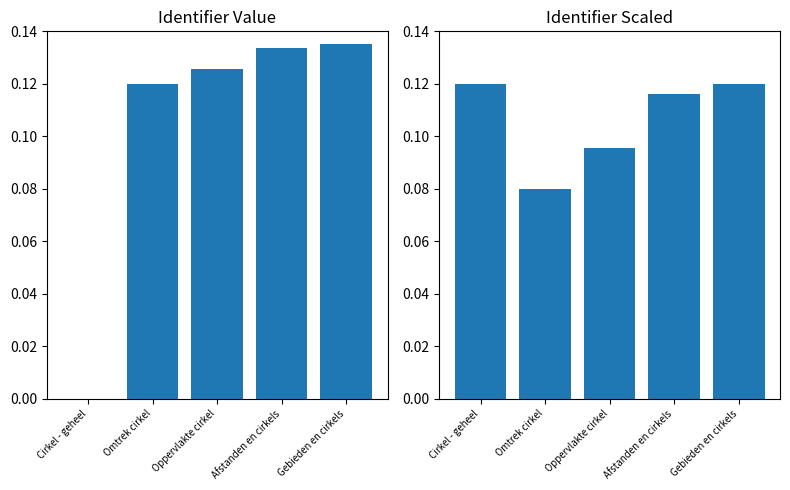

Is it true that Identifier equals 0.1 at Omtrek cirkel?

True